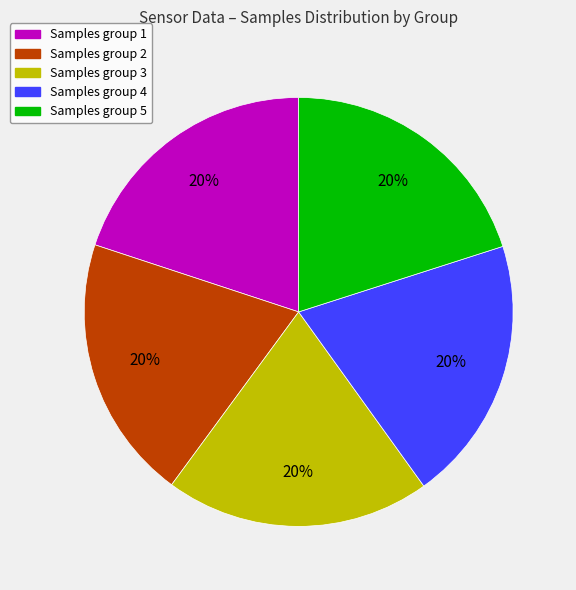

Is there a majority slice in this chart?

No